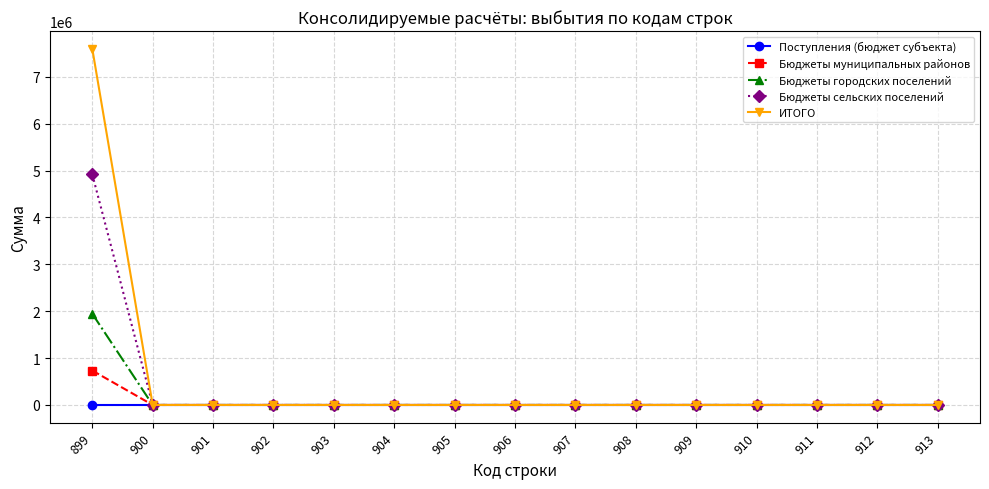

Is this an area chart (filled region under the line)?

No